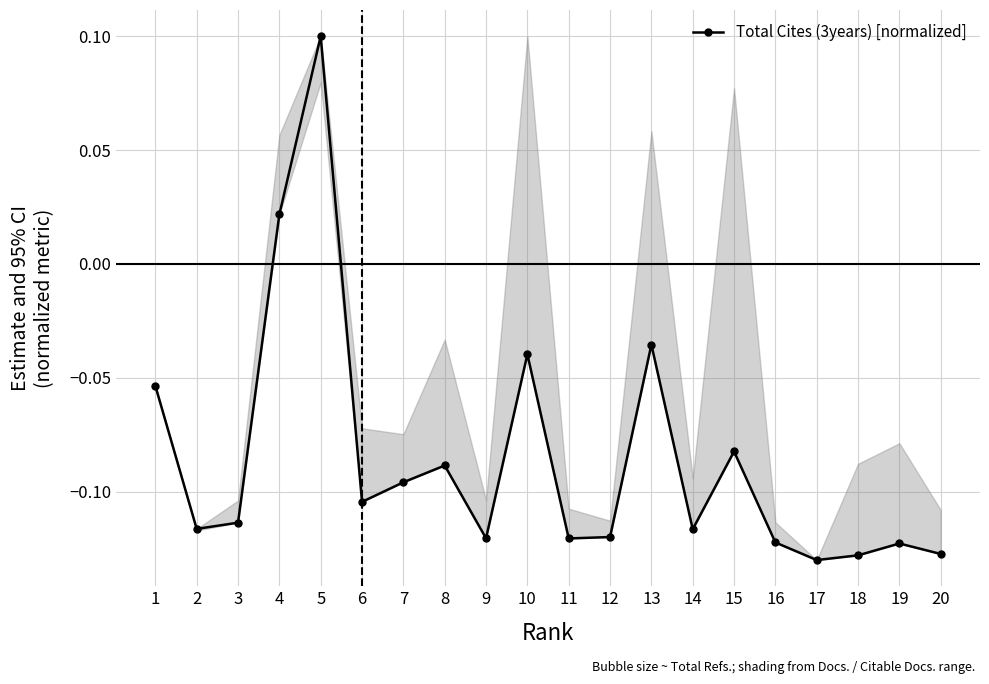

Reading left to right, transcribe all the data shown in this chart.

1=-0.1	2=-0.1	3=-0.1	4=0.0	5=0.1	6=-0.1	7=-0.1	8=-0.1	9=-0.1	10=-0.0	11=-0.1	12=-0.1	13=-0.0	14=-0.1	15=-0.1	16=-0.1	17=-0.1	18=-0.1	19=-0.1	20=-0.1